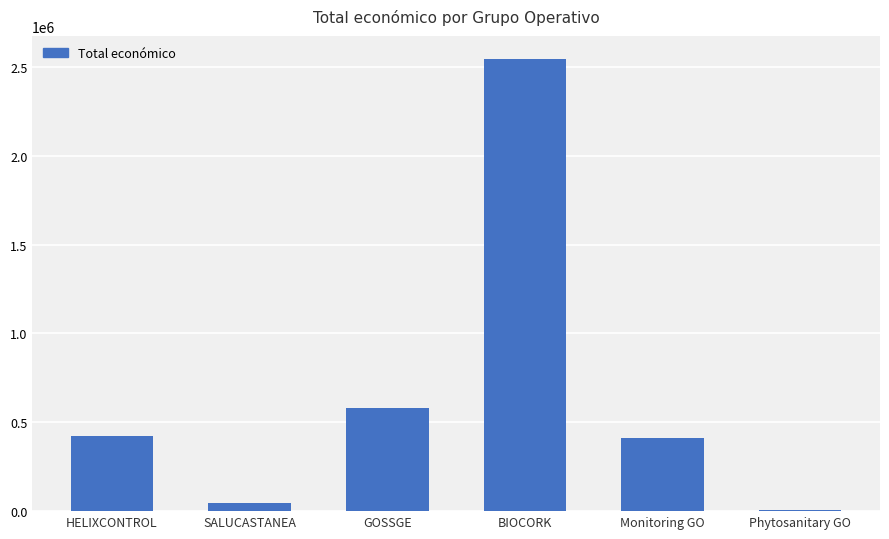

Which category has the highest value across all series?

BIOCORK